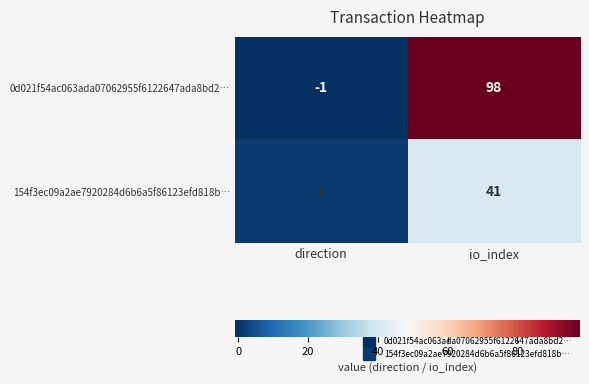

How many values in 0d021f54ac063ada07062955f6122647ada8bd2… are below zero?

1